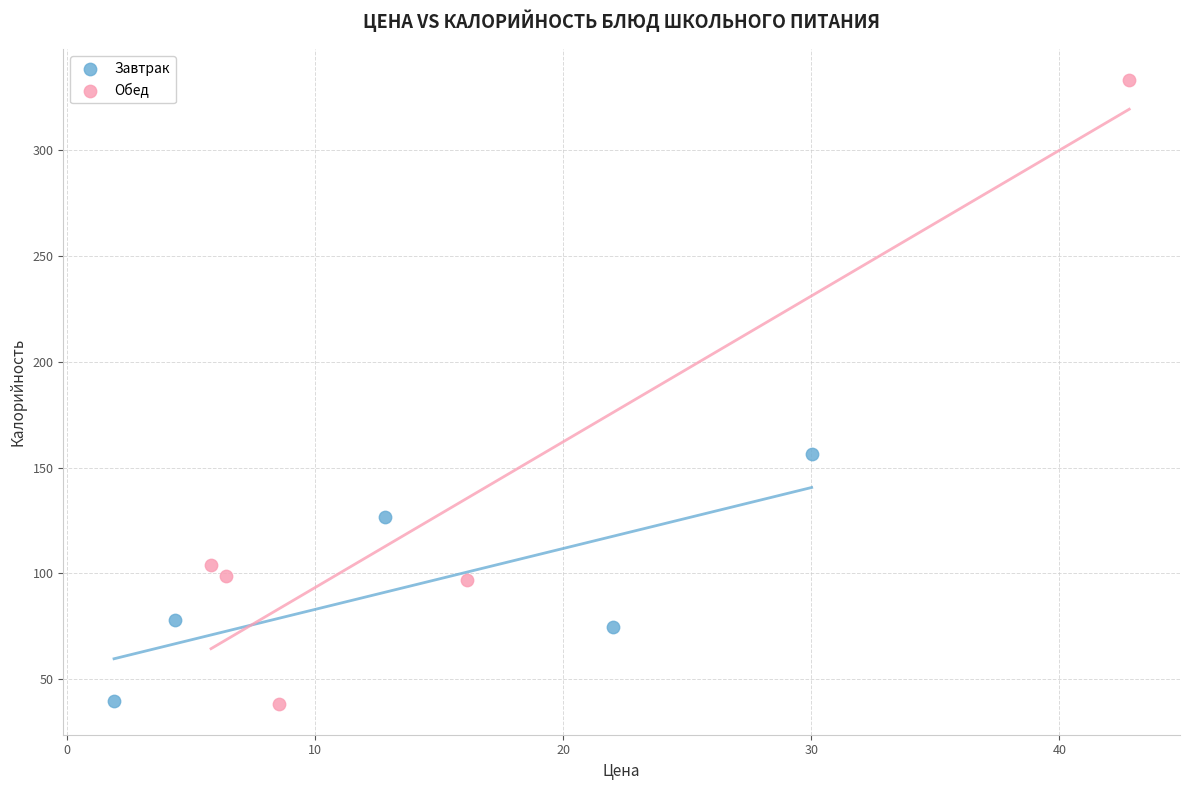

Which series contains the highest Y value?

Обед